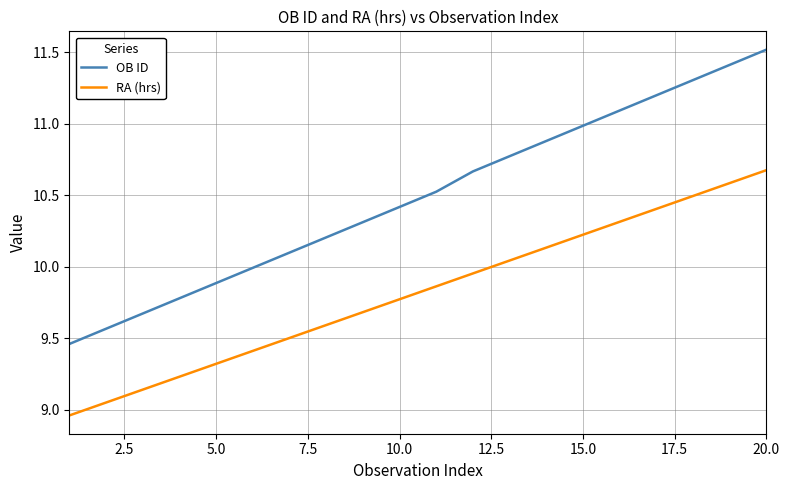

True or false: RA (hrs) and OB ID intersect in this chart.

False